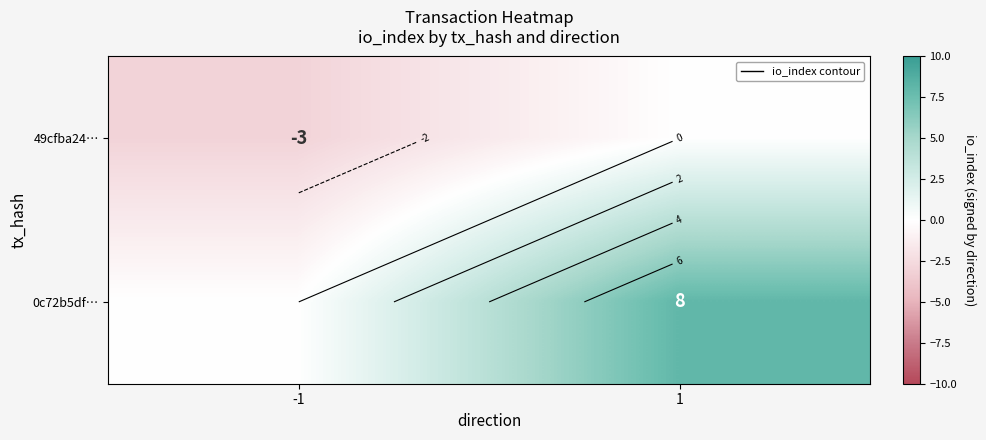

At which category is the sum across all series the highest?

1